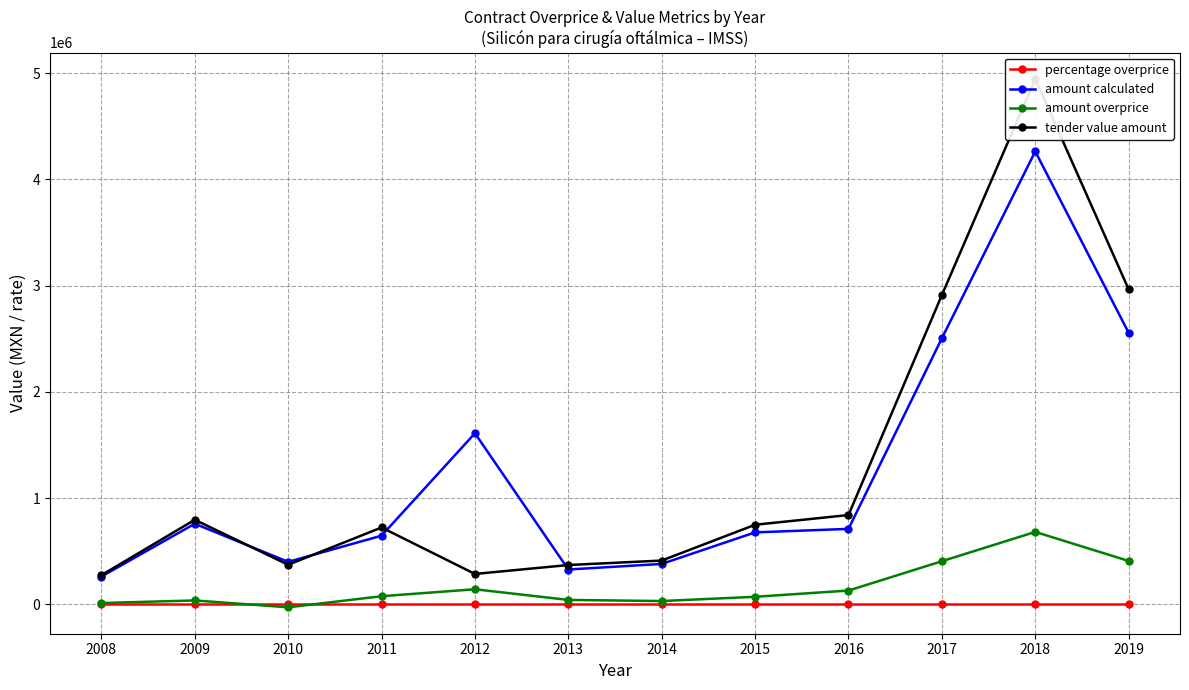

Rank the series by their maximum value, from lowest to highest.

percentage overprice, amount overprice, amount calculated, tender value amount